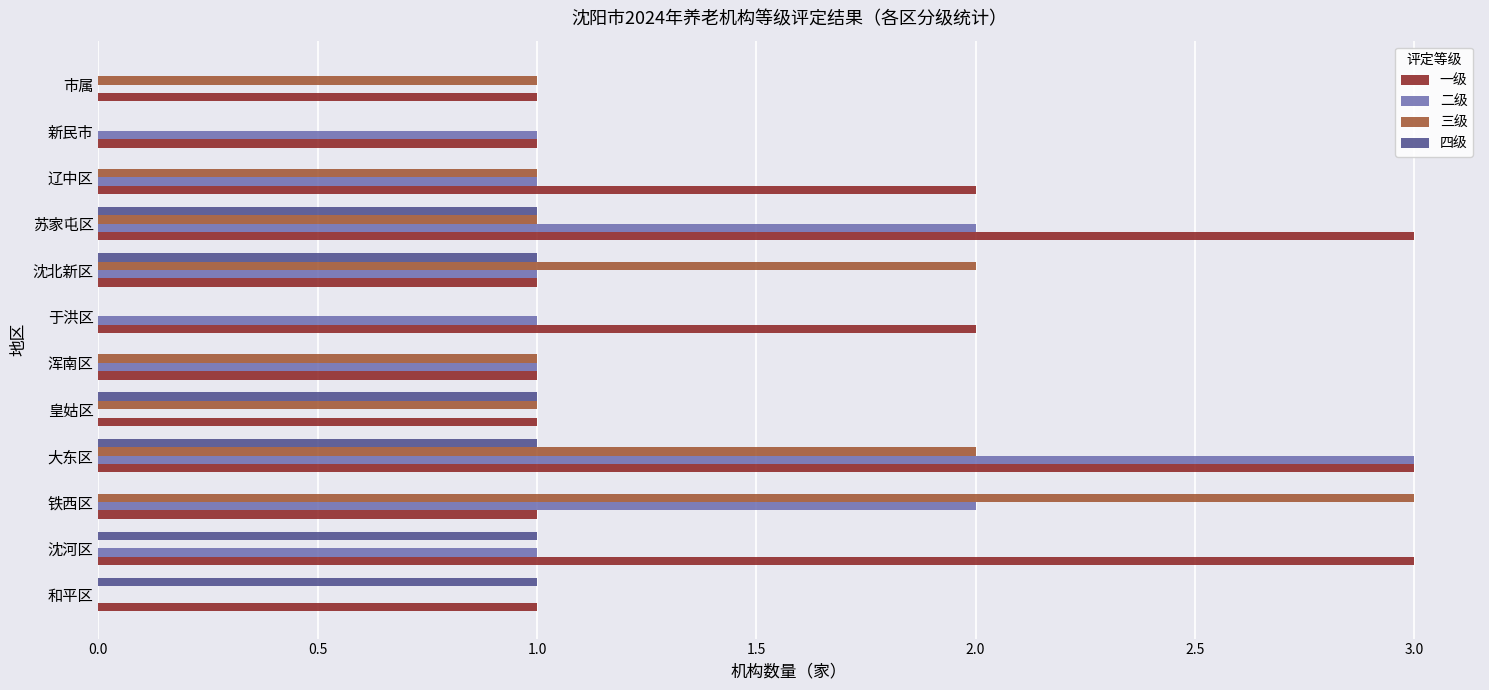

What is the total value across all series at 于洪区?

3